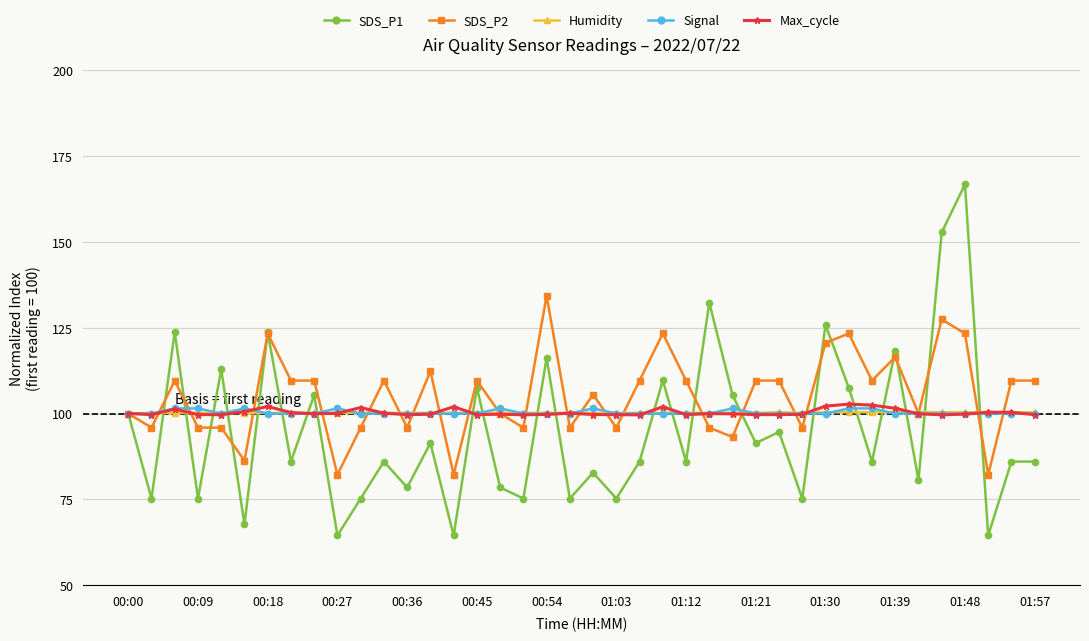

What is the value of the SDS_P1 point at the 39th from the left?

86.0